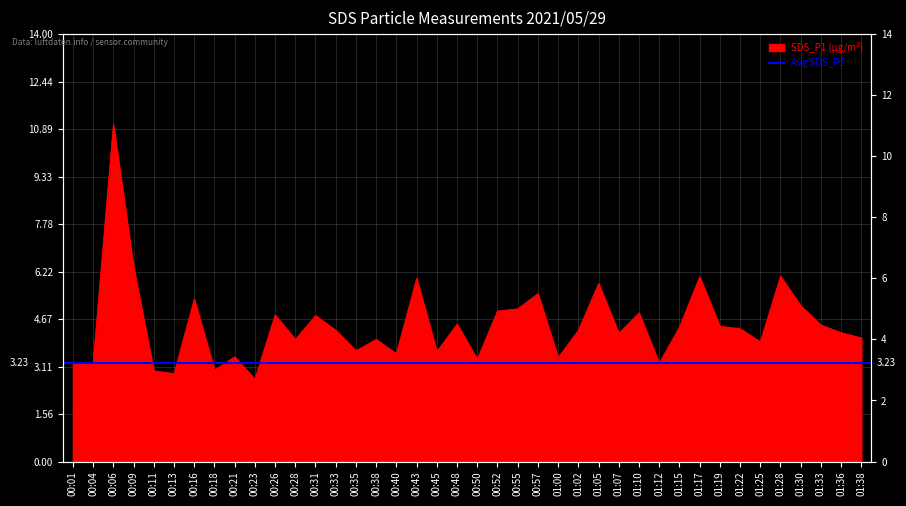

How many interior local peaks (higher than both neighbors) does the data have?

13